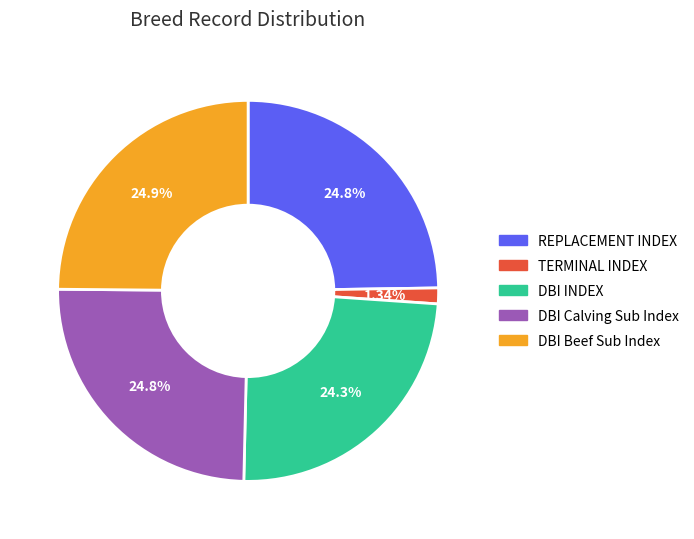

Does any single category account for the majority?

No